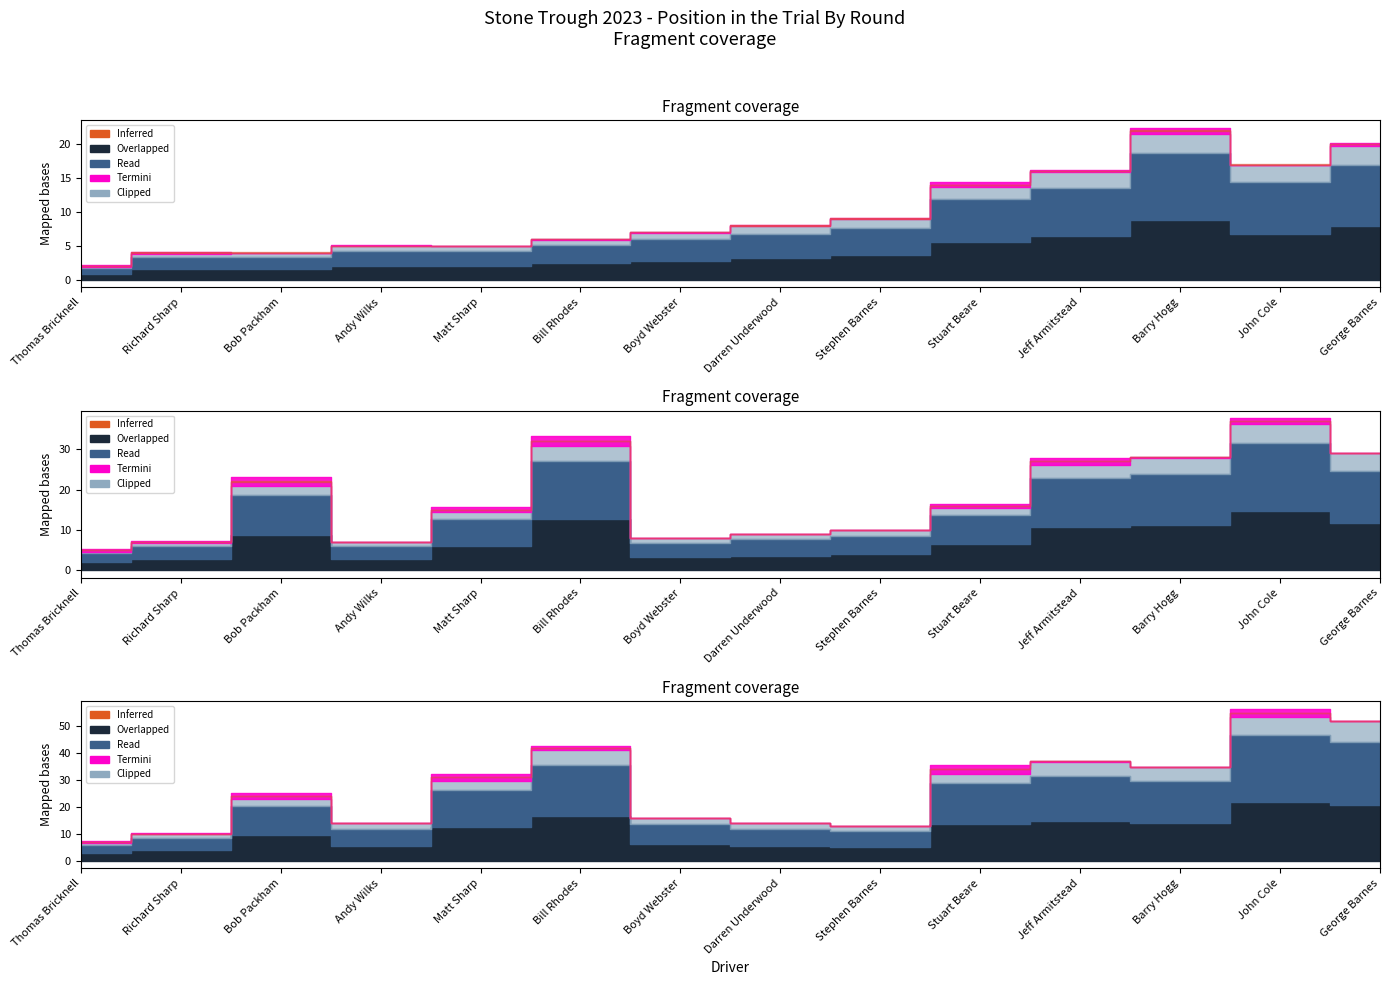

The value of Round 1 Total at George Barnes is 20. True or false?

True